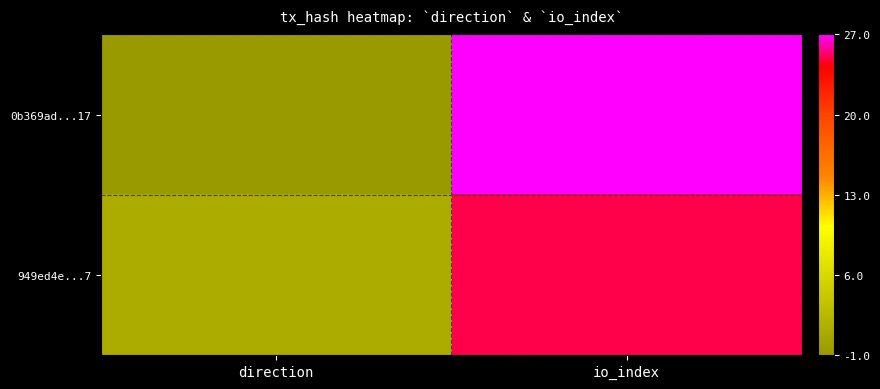

At which category is the sum across all series the highest?

io_index